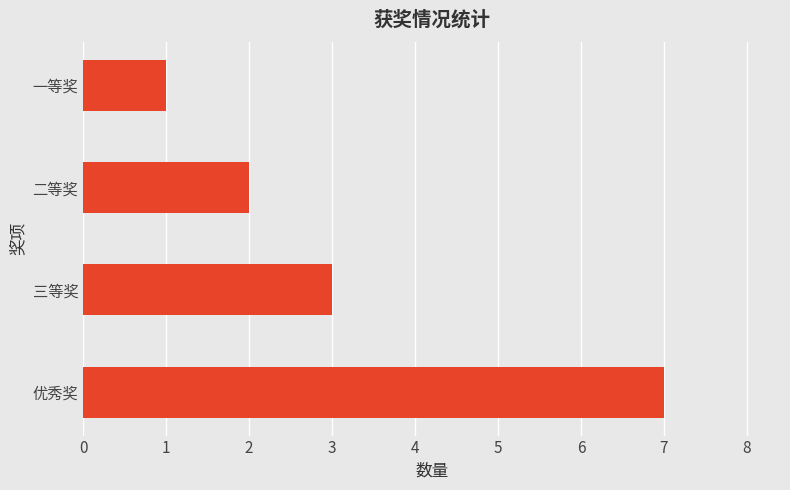

Between 三等奖 and 优秀奖, which is larger?

优秀奖